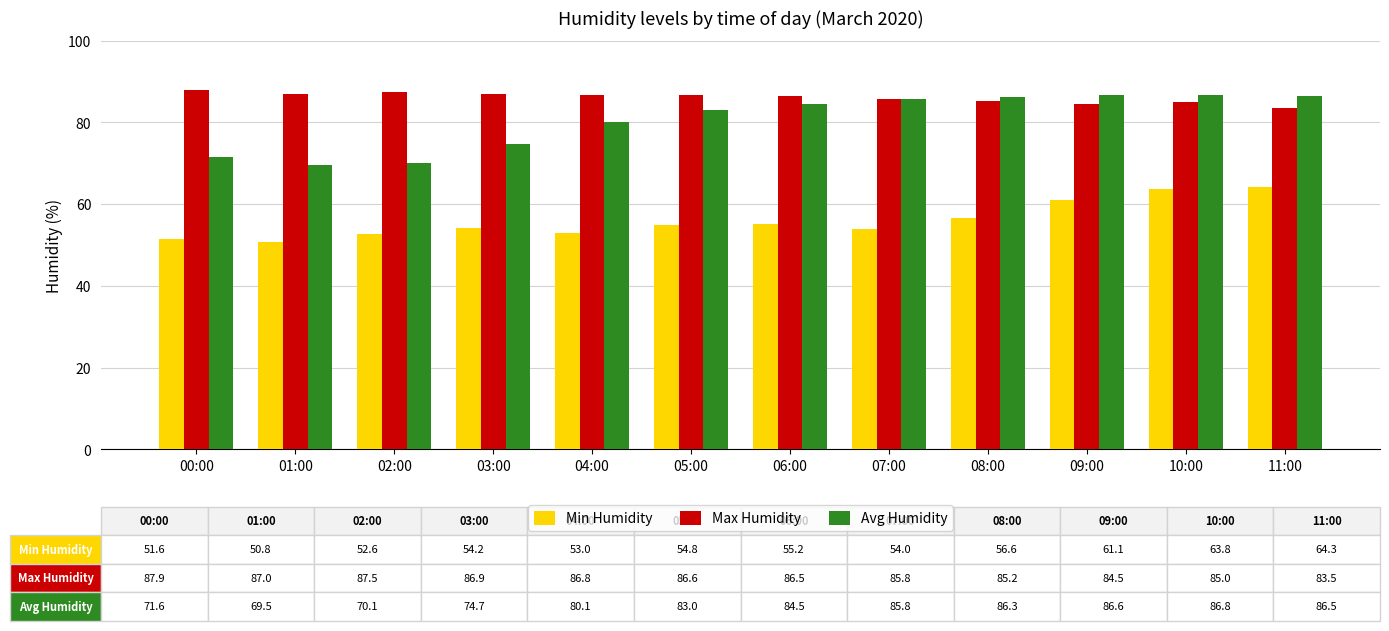

What is the maximum value for Max Humidity?

87.9